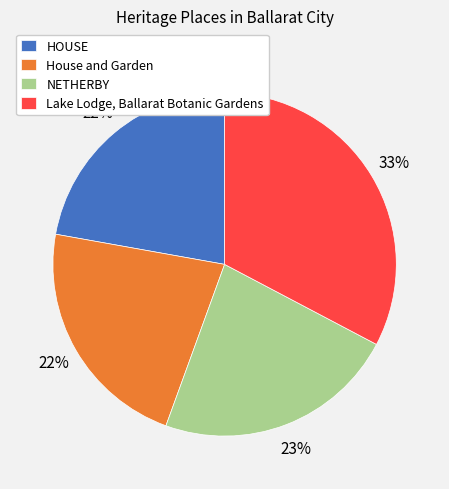

The House and Garden slice represents 22% of the pie. True or false?

True